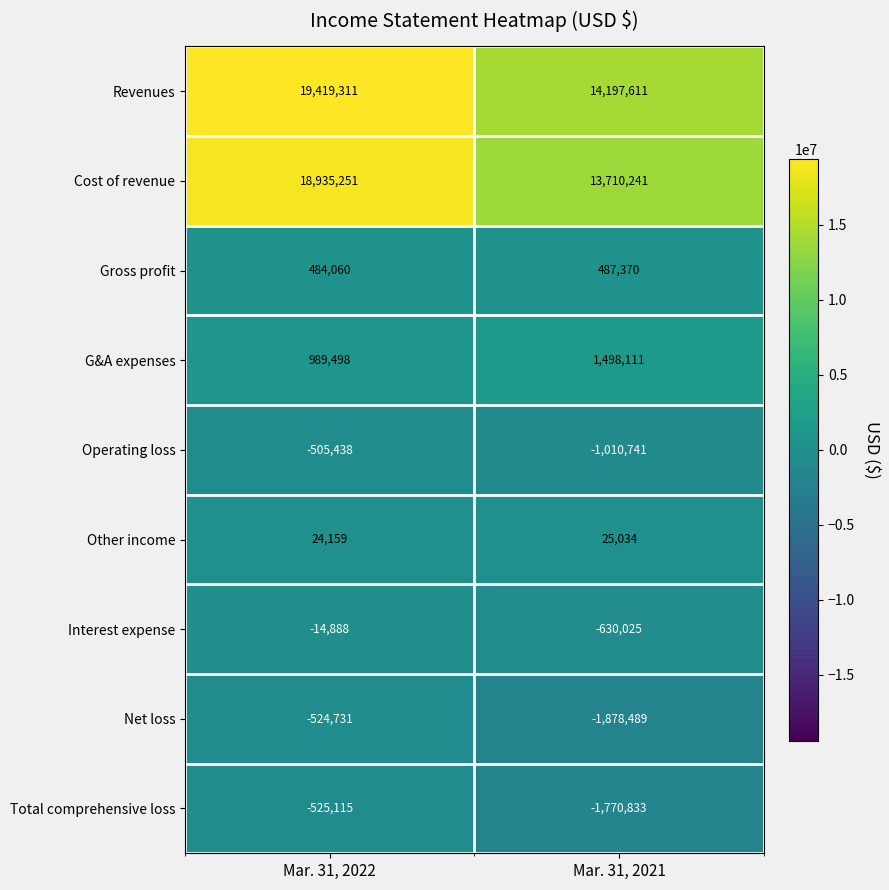

Which series has the widest spread of values?

Cost of revenue